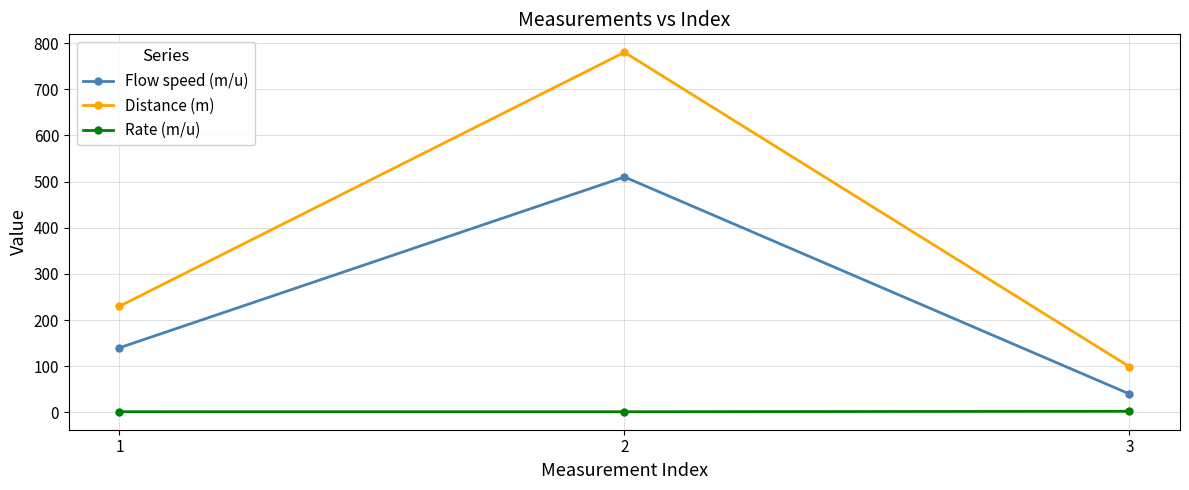

At 1, list the series in order from largest to smallest.

Distance (m), Flow speed (m/u), Rate (m/u)